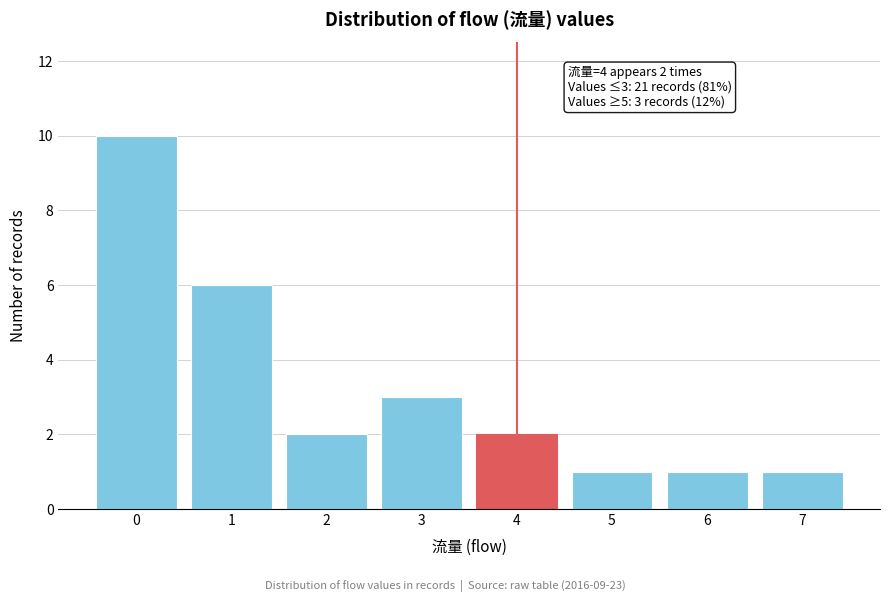

Which range on the x-axis has the tallest bar?

-0.5 to 0.5